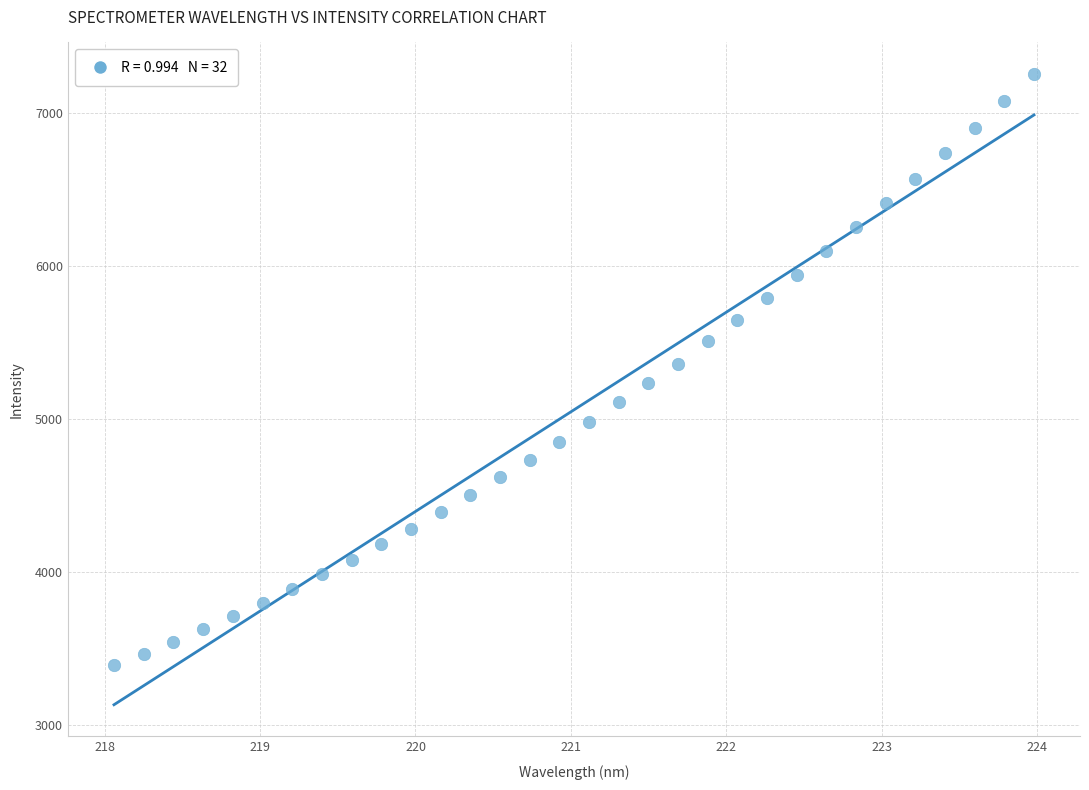

What is the range of X values (max minus min)?

5.9